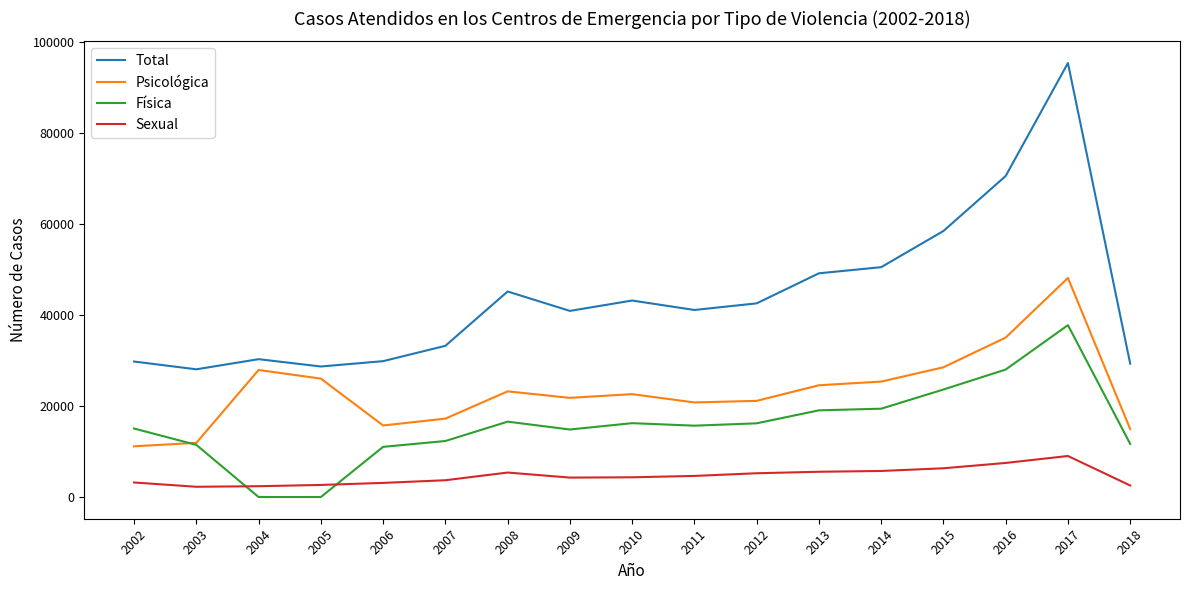

Which series has the largest total across all categories?

Total